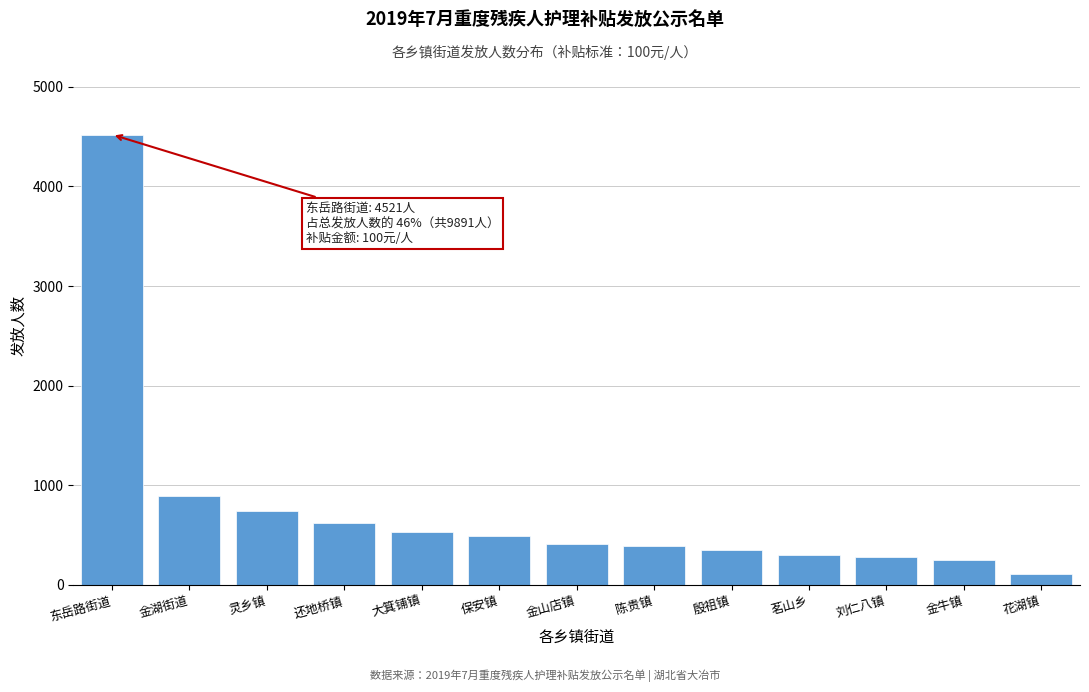

Reading right to left, what are all the values shown in this chart?

108	254	276	298	356	387	412	489	534	621	743	892	4521